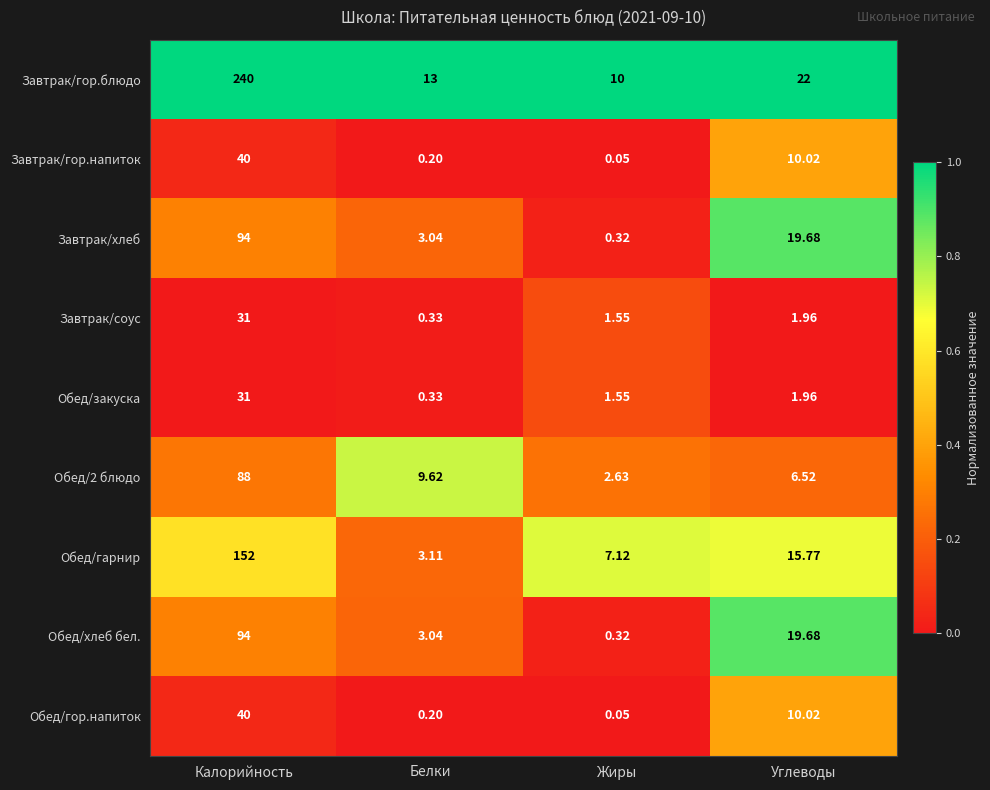

What is the total value across all series at Калорийность?

810.0